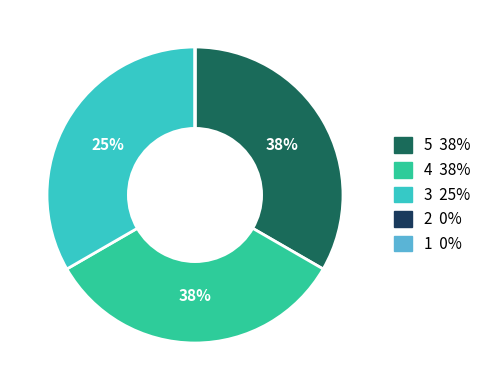

Which has a higher value, 4 or 5?

4